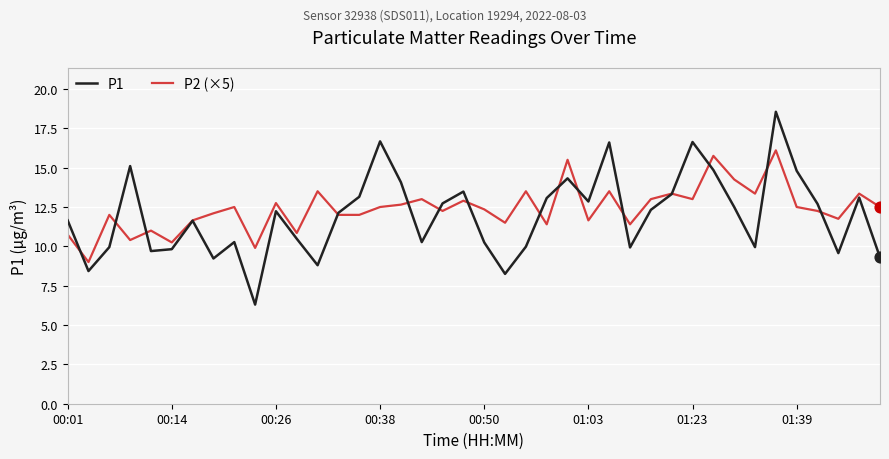

Which series has the widest spread of values?

P1